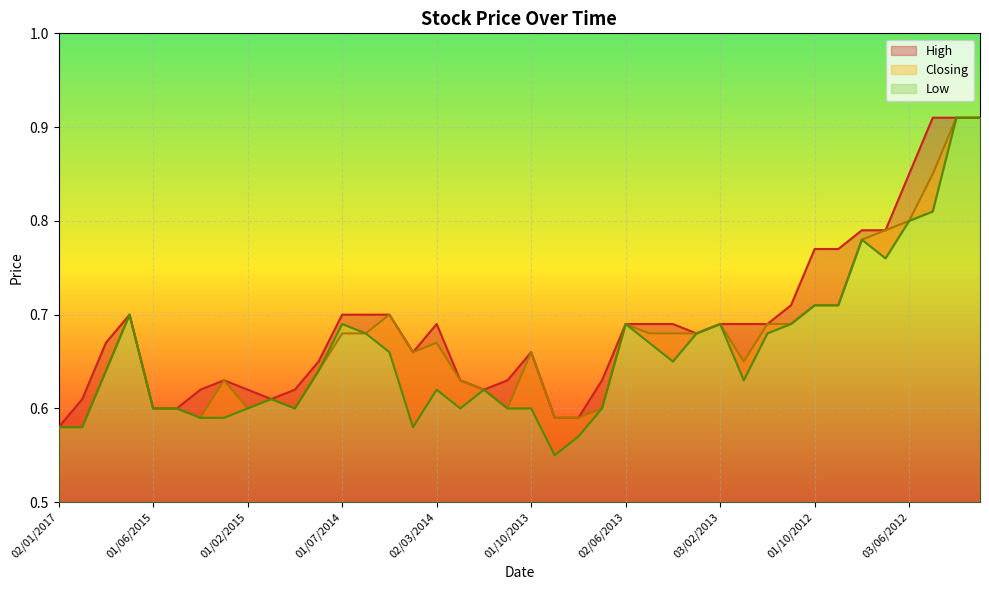

True or false: Low and Closing intersect in this chart.

False